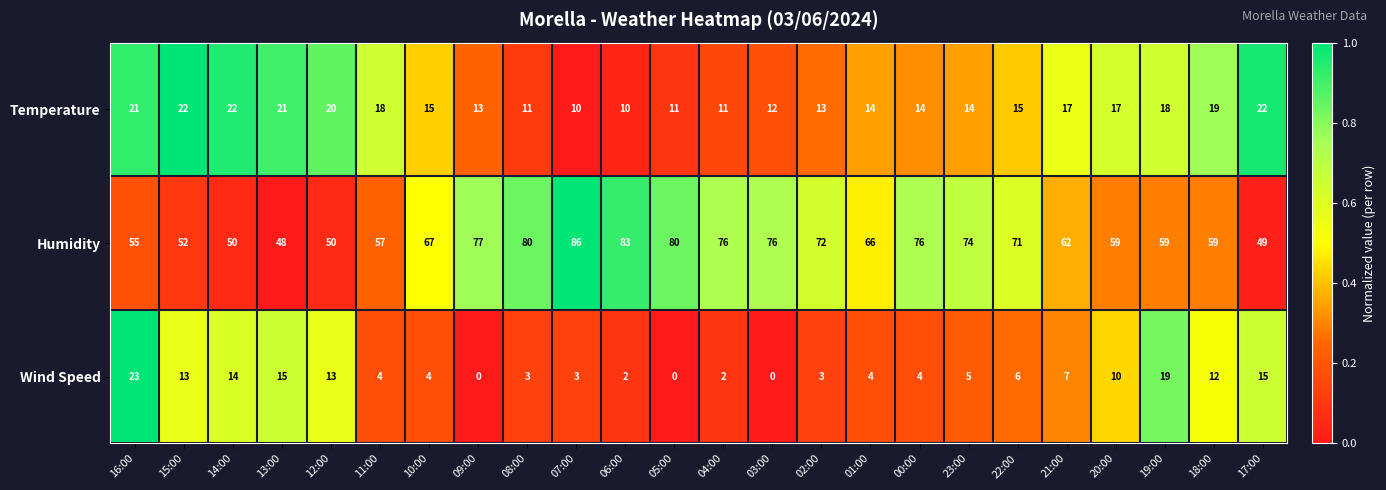

What is the spread (max minus min) of values at 13:00?

33